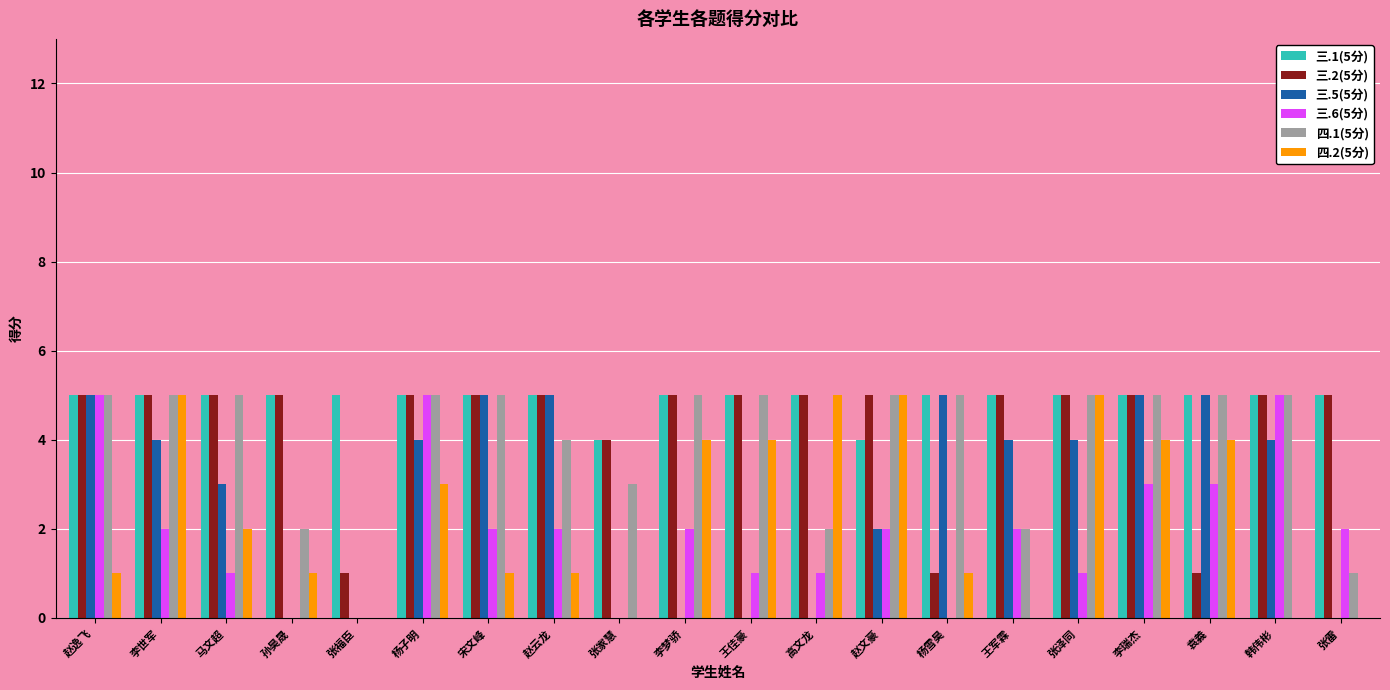

Is it true that 三.2(5分) equals 5 at 李世军?

True